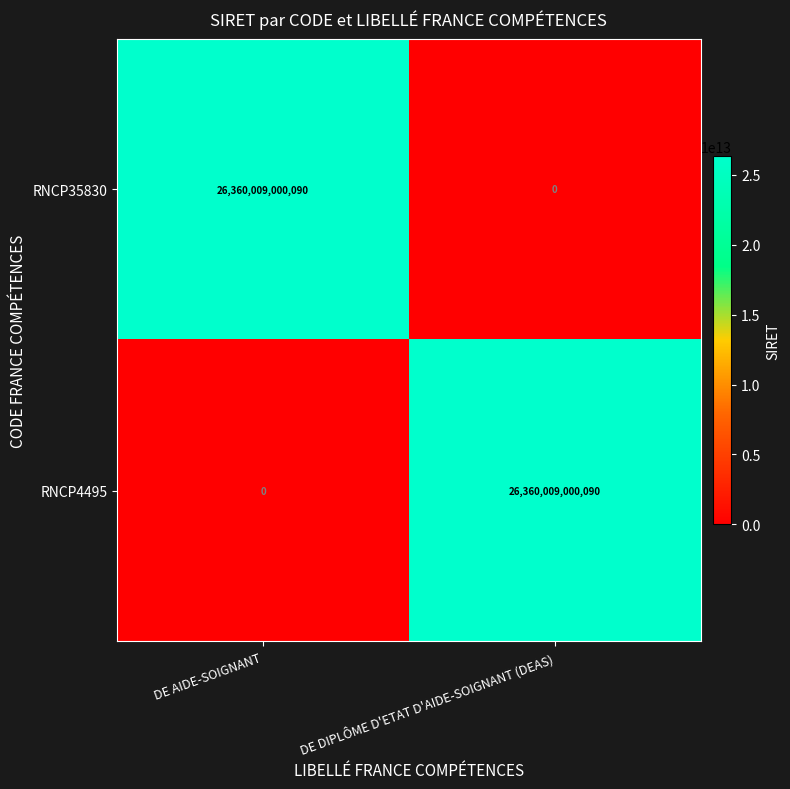

Count the number of categories in the chart.

2